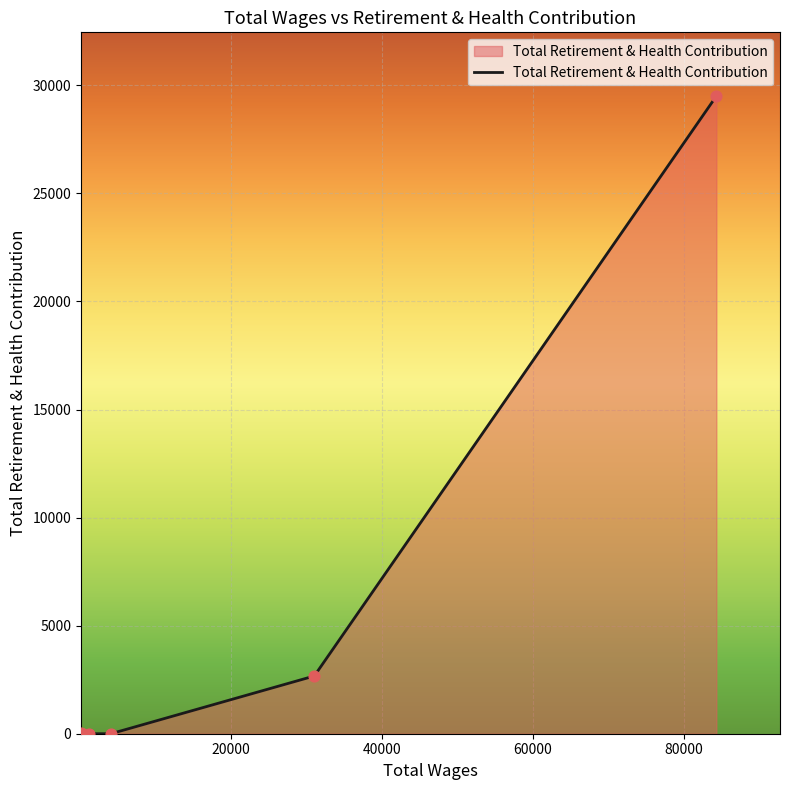

What is the average value?

5366